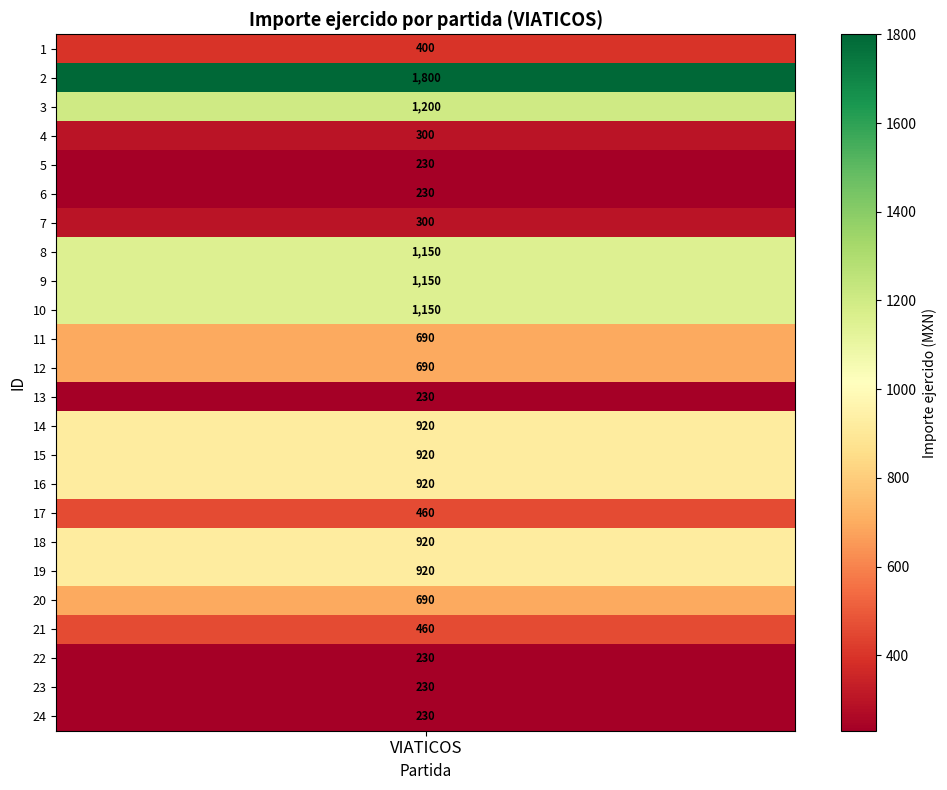

The value at 17 is 713. True or false?

False